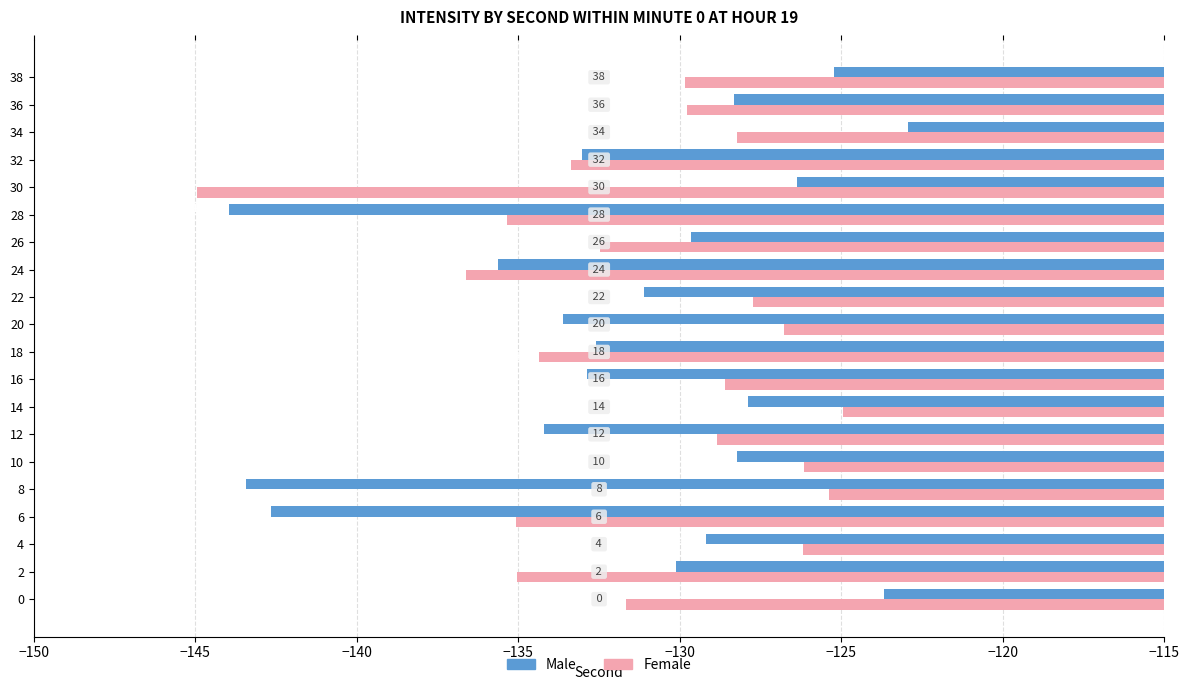

Which series has the largest total across all categories?

Female